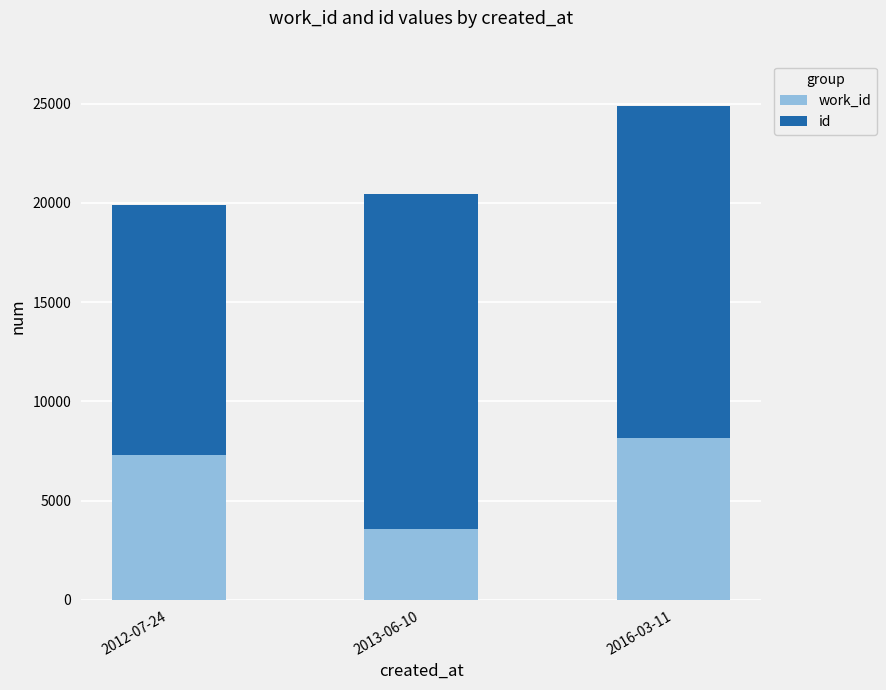

What is the total value across all series at 2013-06-10?

20465